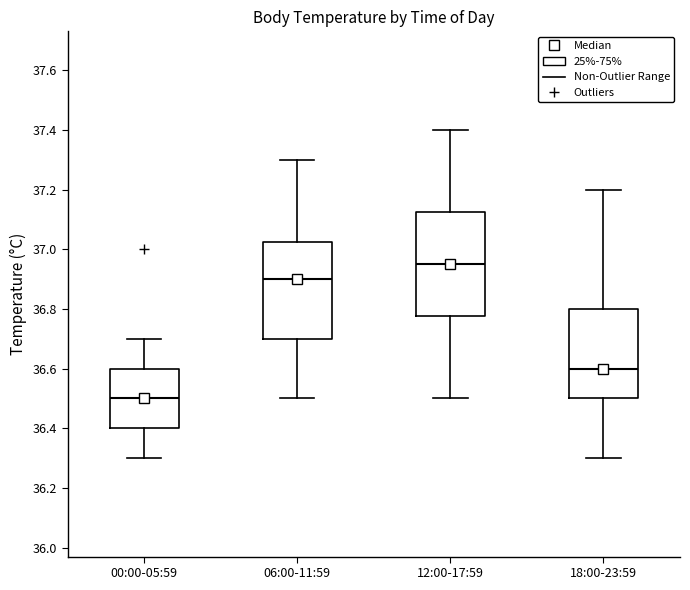

Reading left to right, read every box against the y-axis: the position of its median line, the range the box covers, and the ends of its whiskers. The values are not printed on the chart, so give them approximately, as read against the axis.

00:00-05:59: median 36.50, box 36.40 to 36.60, whiskers 36.30 to 36.70
06:00-11:59: median 36.90, box 36.70 to 37.02, whiskers 36.50 to 37.30
12:00-17:59: median 36.96, box 36.78 to 37.12, whiskers 36.50 to 37.40
18:00-23:59: median 36.60, box 36.50 to 36.80, whiskers 36.30 to 37.20